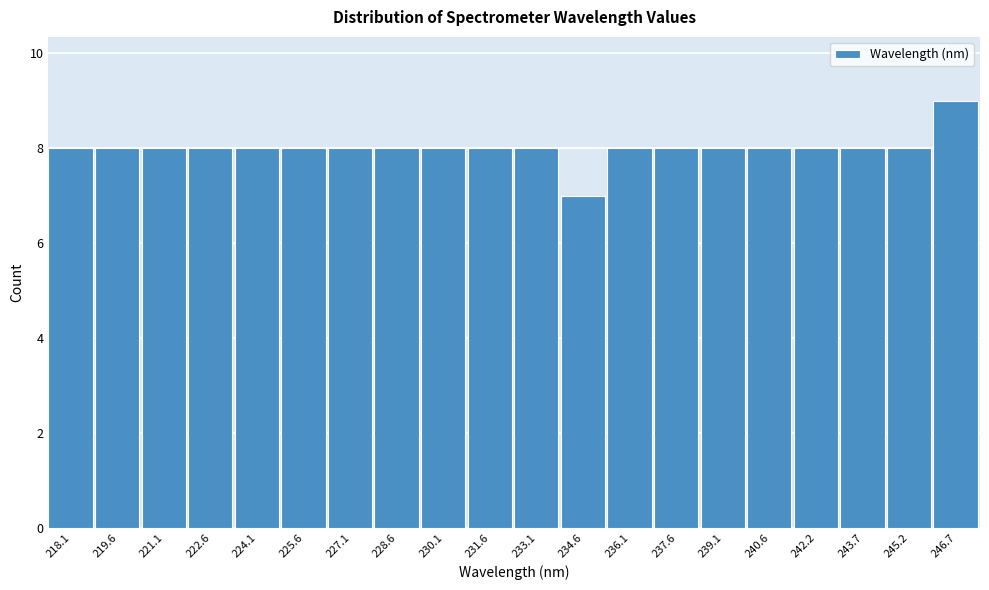

Reading left to right, list all the values displayed in this chart.

8	8	8	8	8	8	8	8	8	8	8	7	8	8	8	8	8	8	8	9